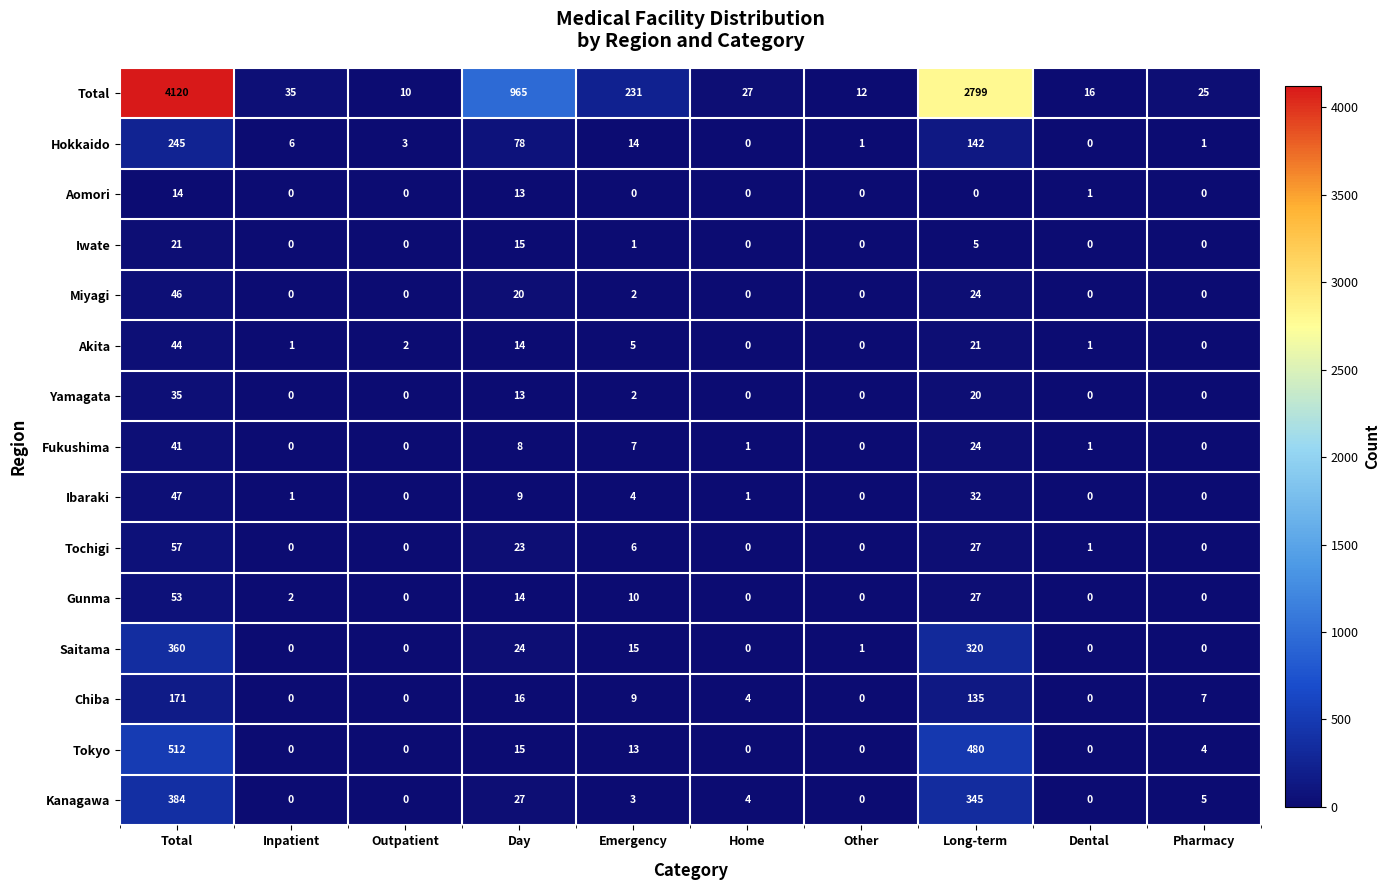

What is the sum of the Tochigi values at Day and Outpatient?

23